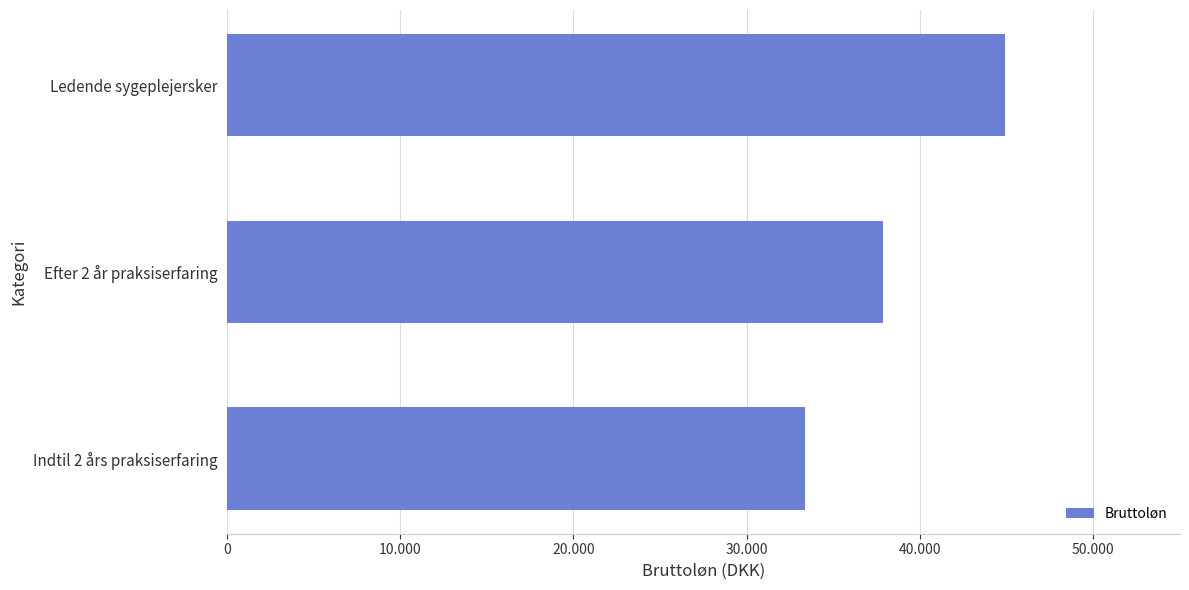

Does the chart contain any negative values?

No